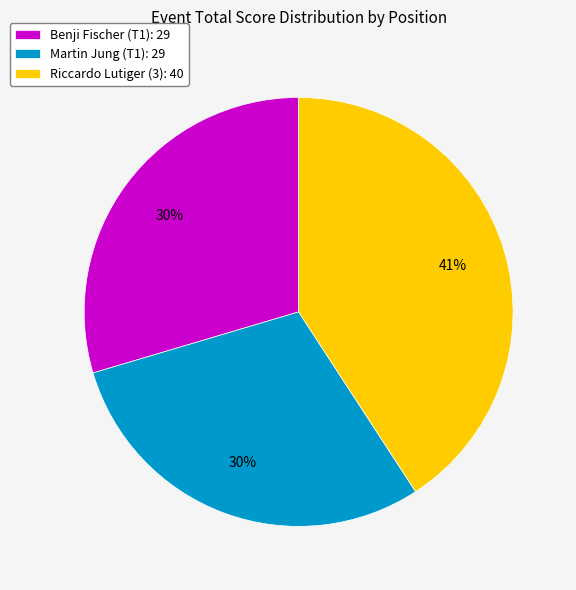

To the nearest percent, what percentage of the pie is Benji Fischer (T1)?

30%